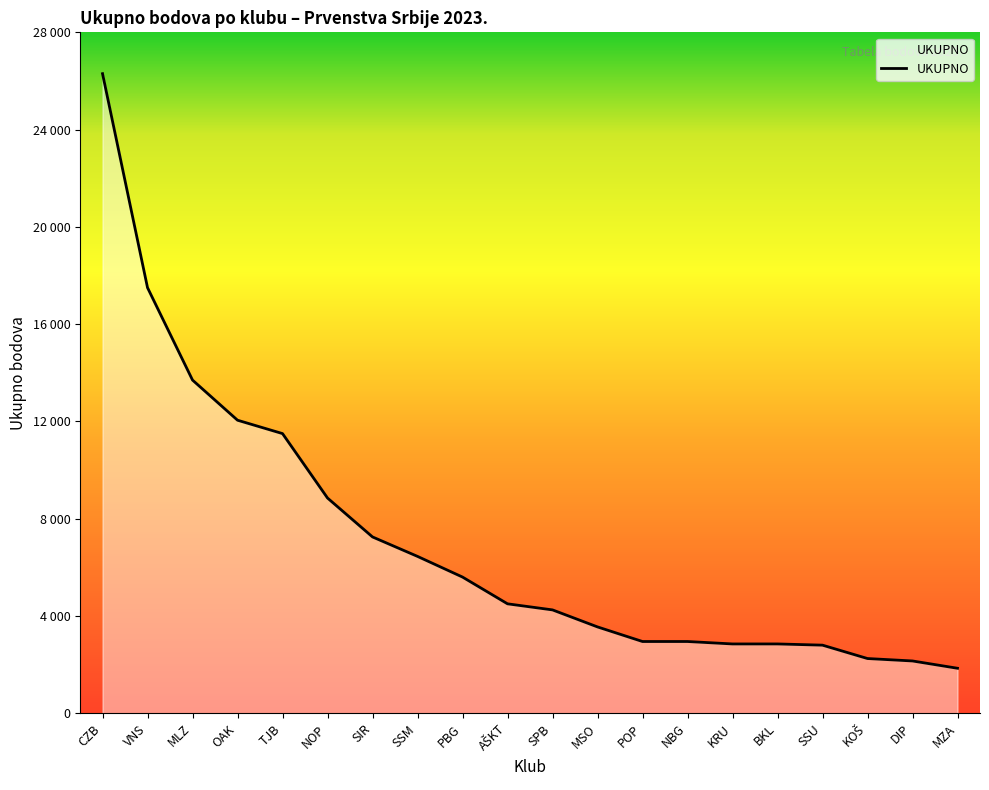

What position from the right is SSU?

4